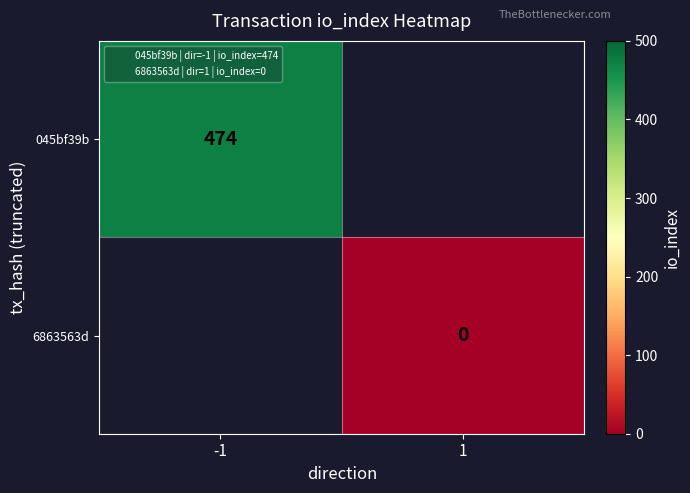

Which category has the highest value in the 045bf39b series?

-1